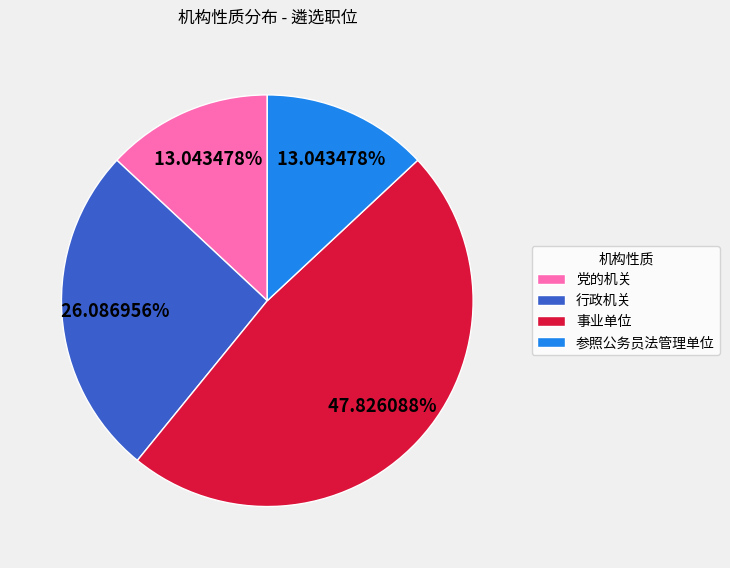

To the nearest percent, what is the average slice percentage?

25%